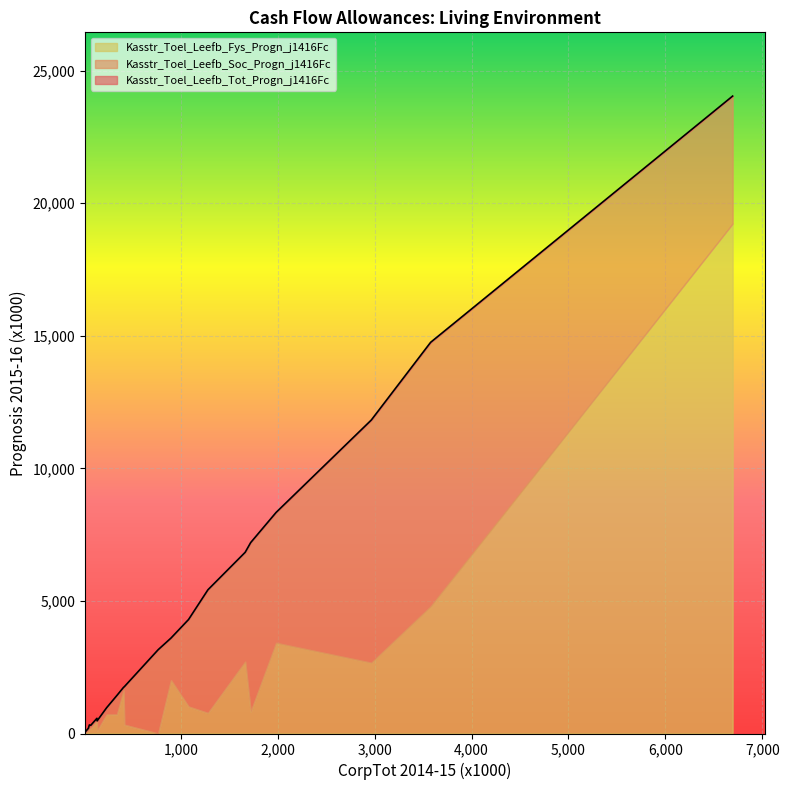

Rank the series by their maximum value, from highest to lowest.

Kasstr_Toel_Leefb_Tot_Progn_j1416Fc, Kasstr_Toel_Leefb_Fys_Progn_j1416Fc, Kasstr_Toel_Leefb_Soc_Progn_j1416Fc